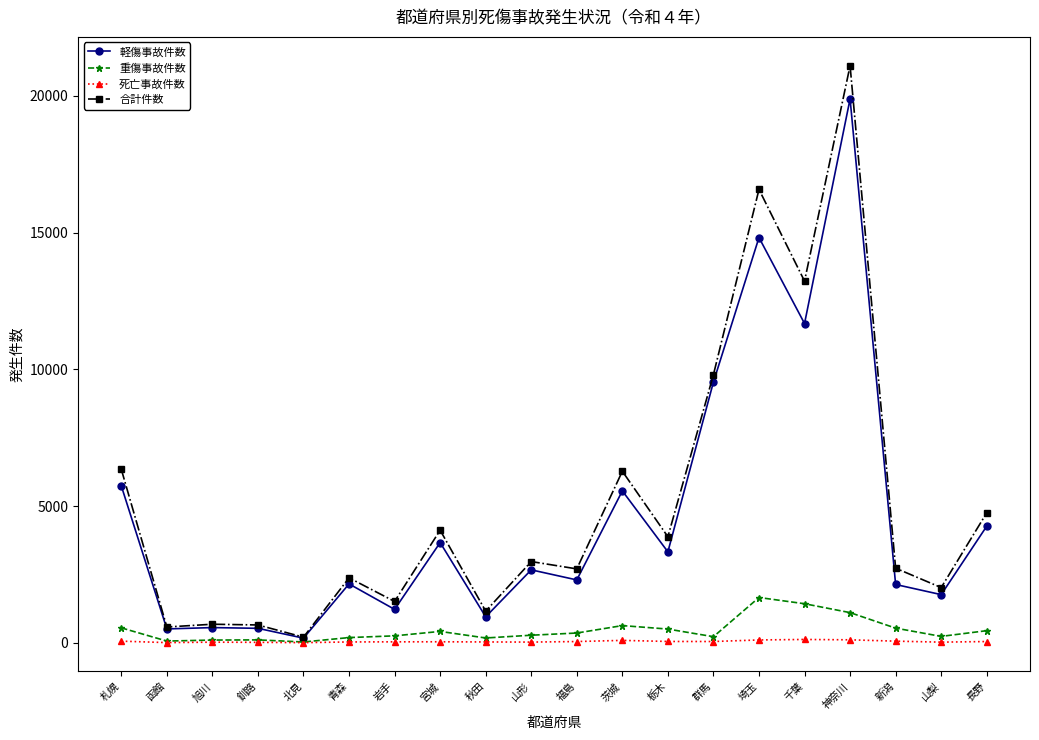

Is it true that 合計件数 equals 2702 at 福島?

True